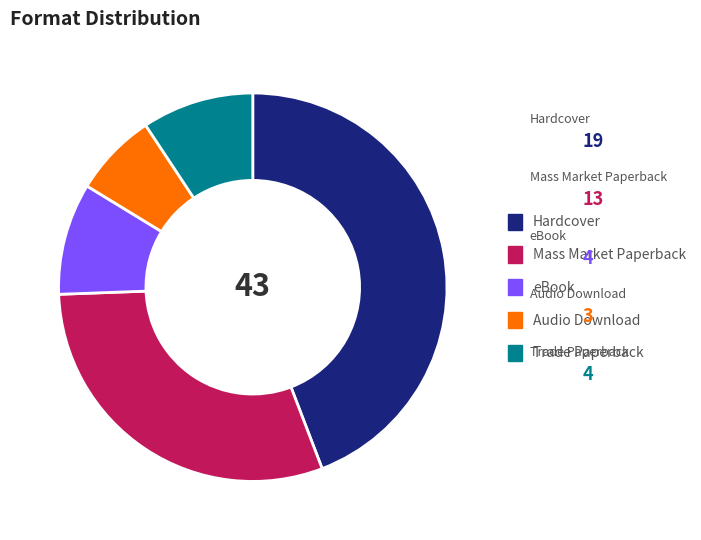

Is it true that Audio Download is 7% of the pie?

True